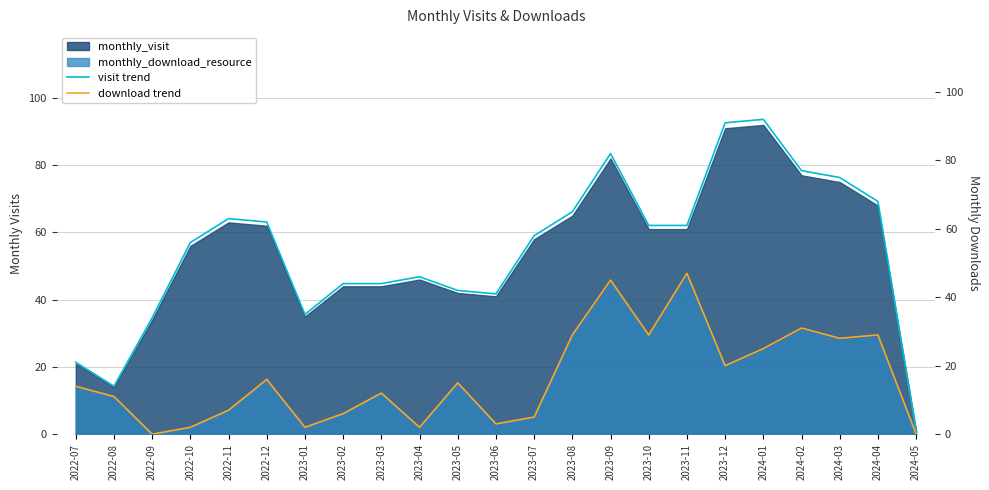

True or false: download trend and visit trend cross at least once.

False